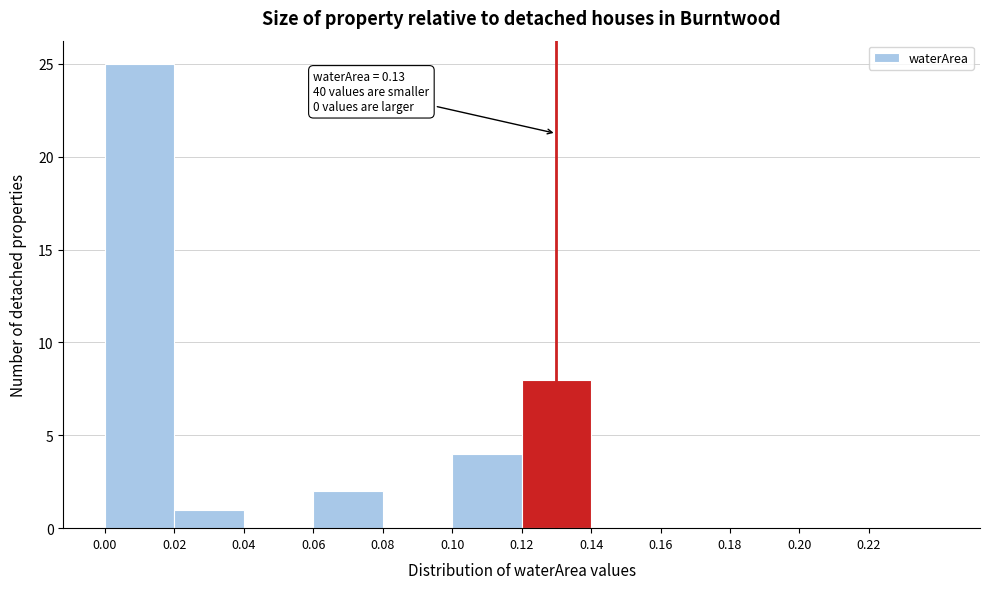

Which range on the x-axis has the tallest bar?

0.00 to 0.02